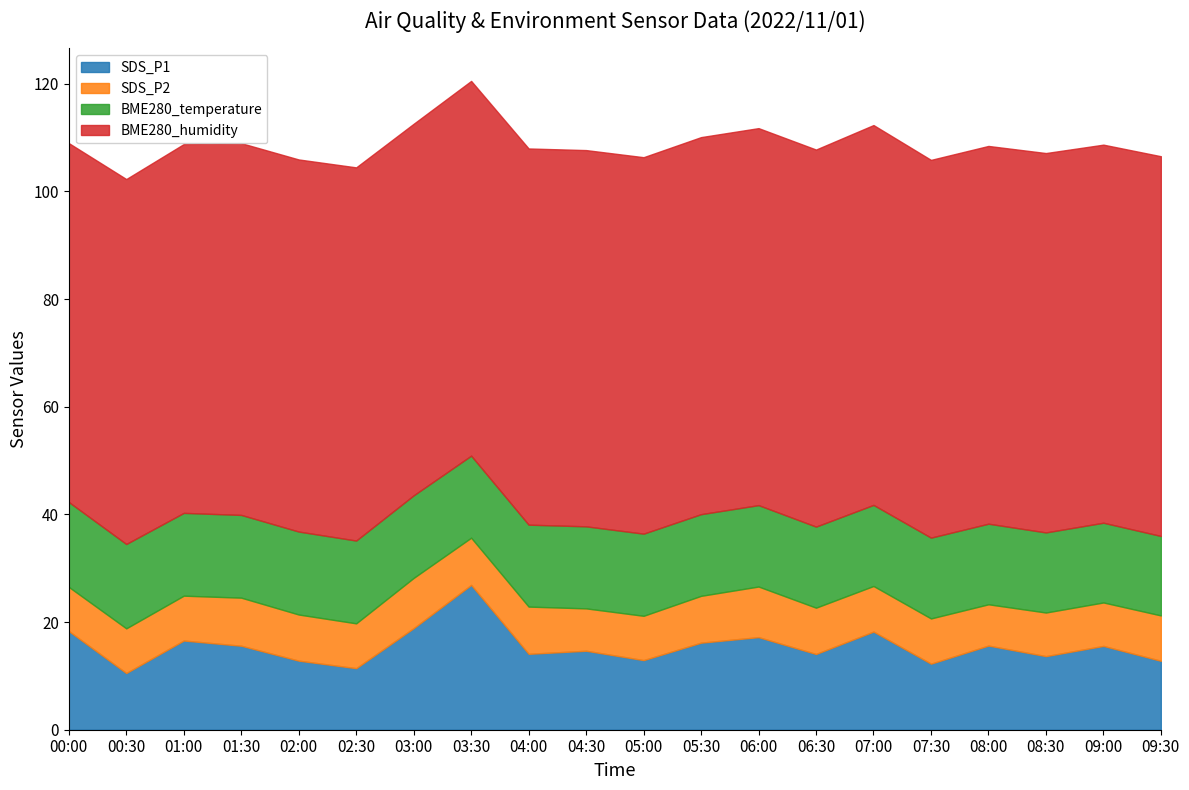

True or false: BME280_humidity and SDS_P1 cross at least once.

False